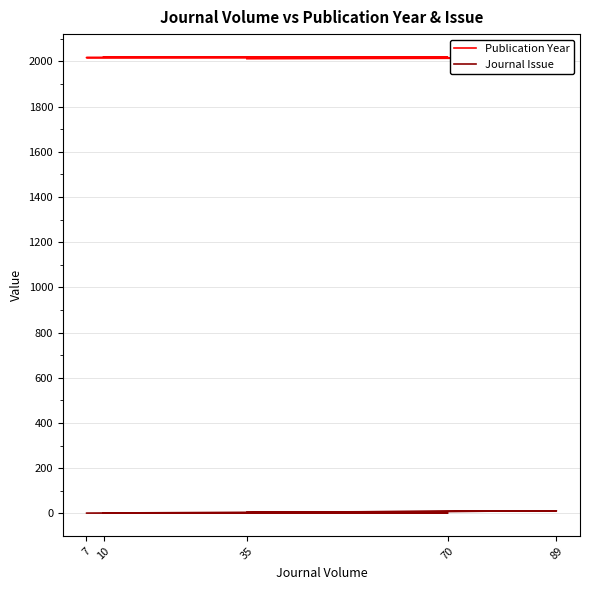

Reading left to right, what are all the values shown in this chart?

Publication Year: 2020	2020	2017	2015	2012
Journal Issue: 1	1	1	11	4